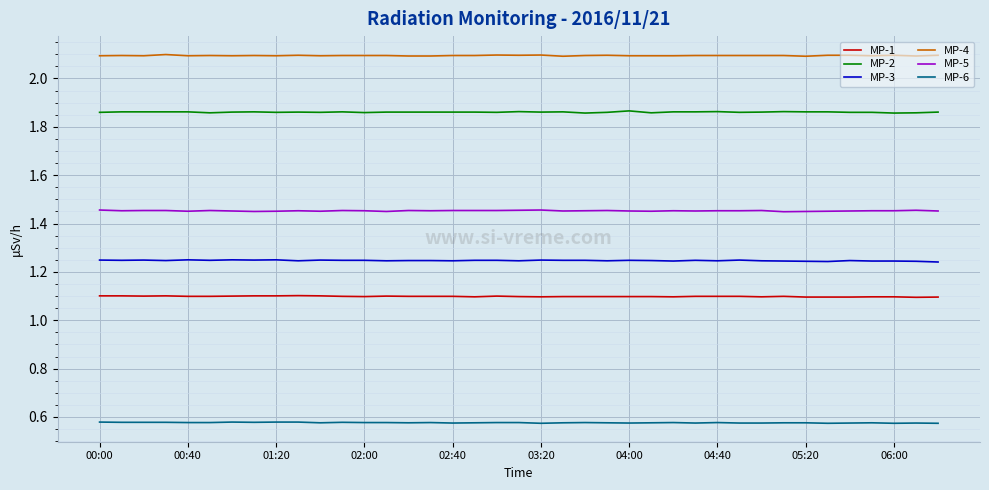

Which series has the largest total across all categories?

MP-4